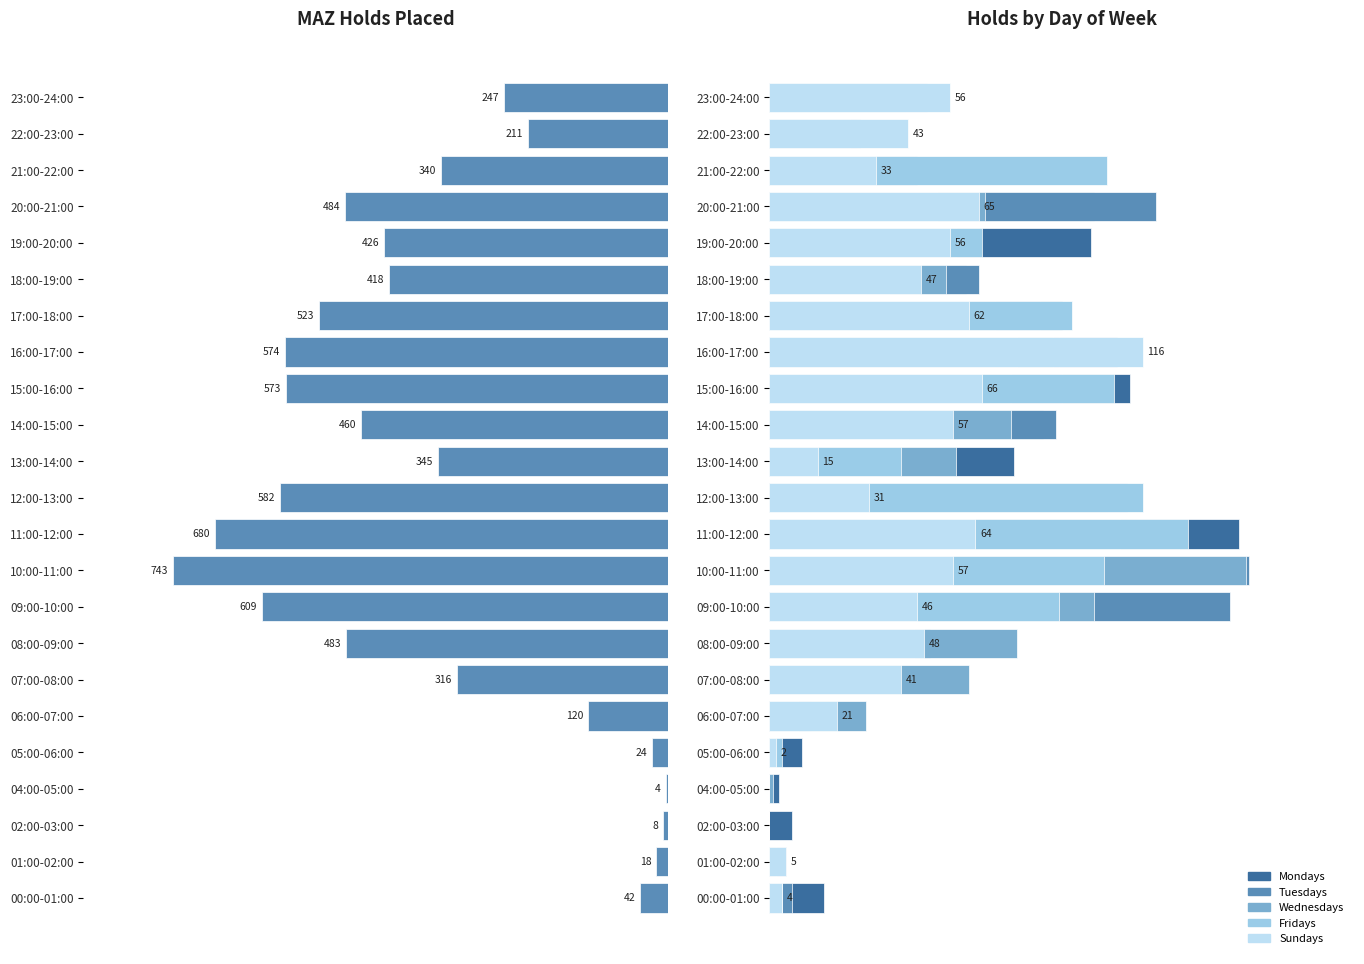

The Sundays series shows 30 at 22:00-23:00. True or false?

False